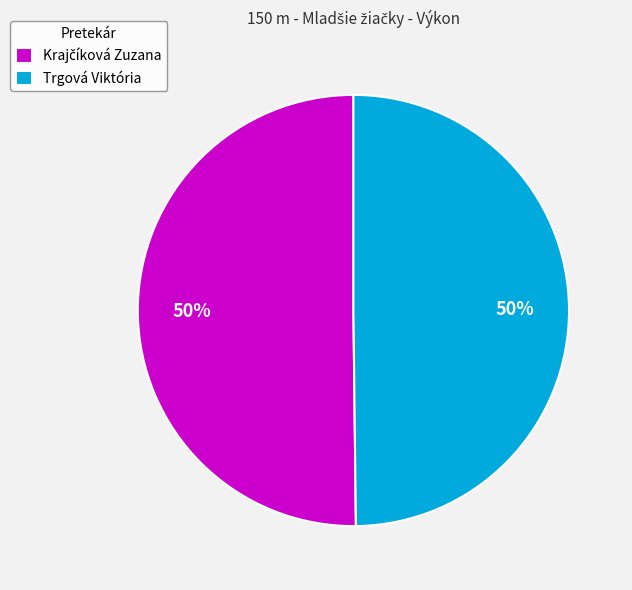

Is it true that Trgová Viktória is 50% of the pie?

True